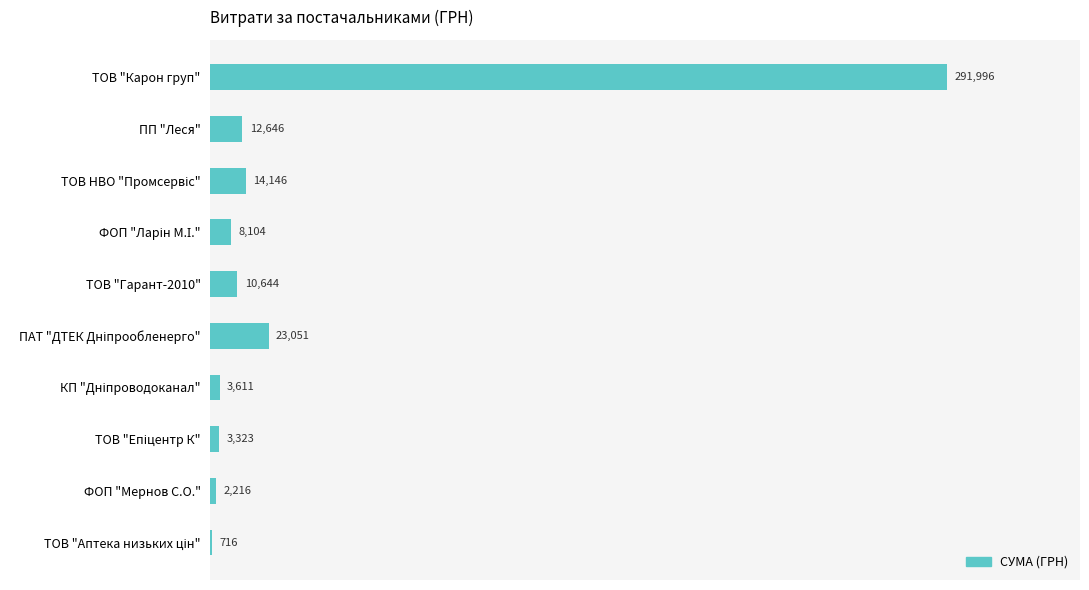

Which label corresponds to the largest value in the chart?

ТОВ "Карон груп"